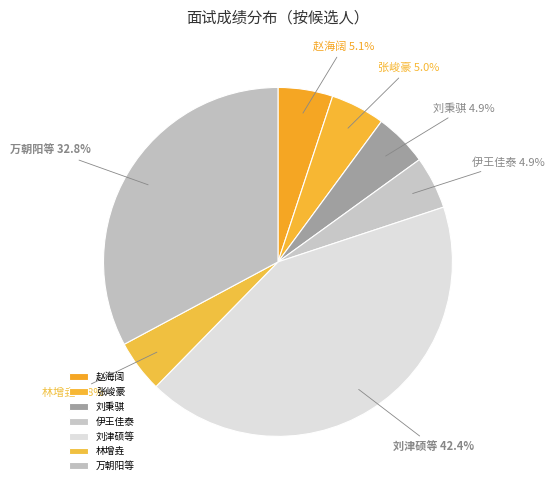

Which has a higher value, 林增垚 or 刘津硕等?

刘津硕等